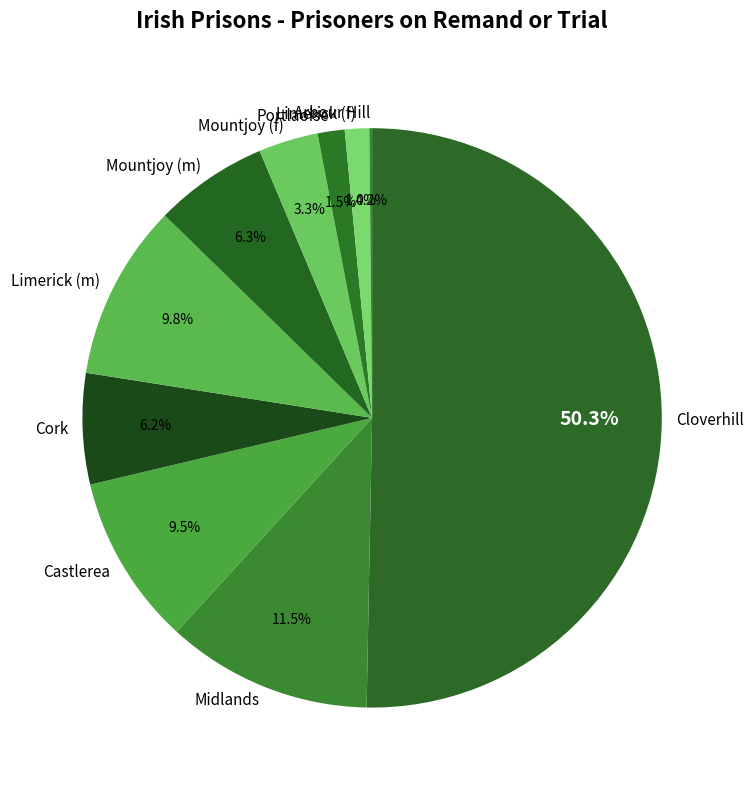

What is the ratio of the value at Mountjoy (f) to the value at Mountjoy (m)?

0.5